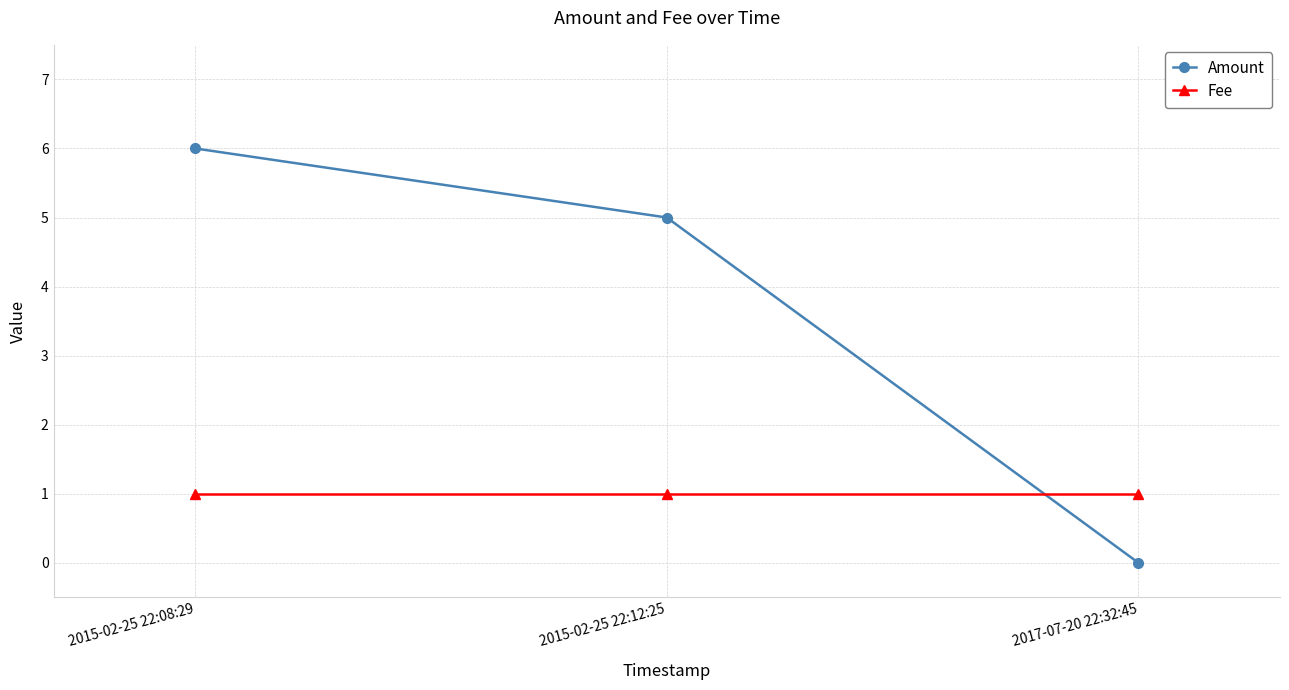

Reading left to right, list all the values displayed in this chart.

Amount: 2015-02-25 22:08:29=6	2015-02-25 22:12:25=5	2017-07-20 22:32:45=0
Fee: 2015-02-25 22:08:29=1	2015-02-25 22:12:25=1	2017-07-20 22:32:45=1